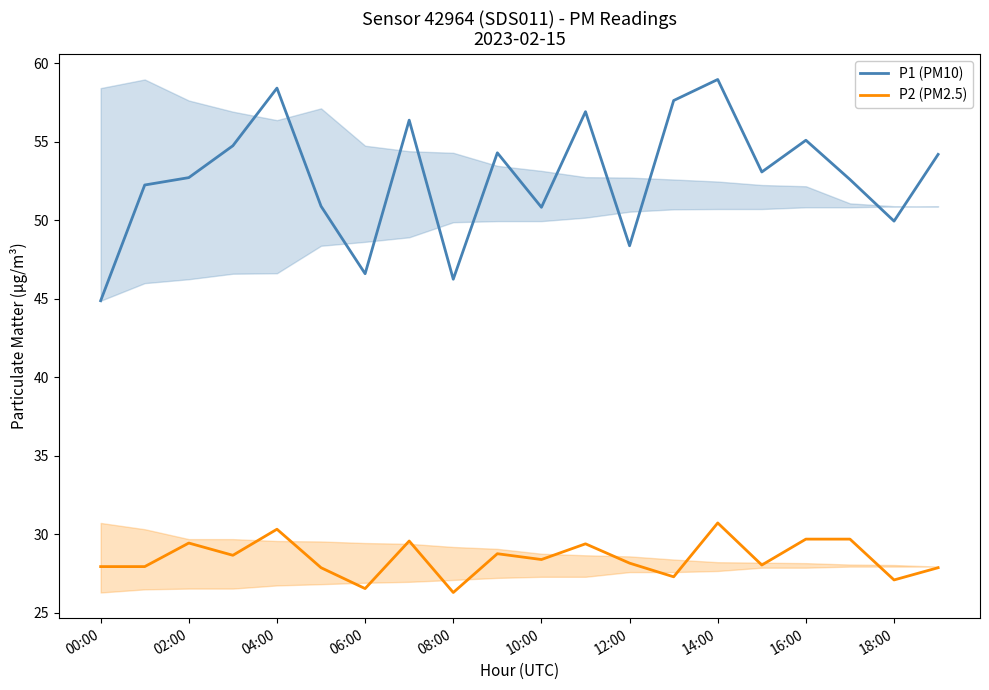

True or false: P2 (PM2.5) has a value of 28.4 at 10:00.

True